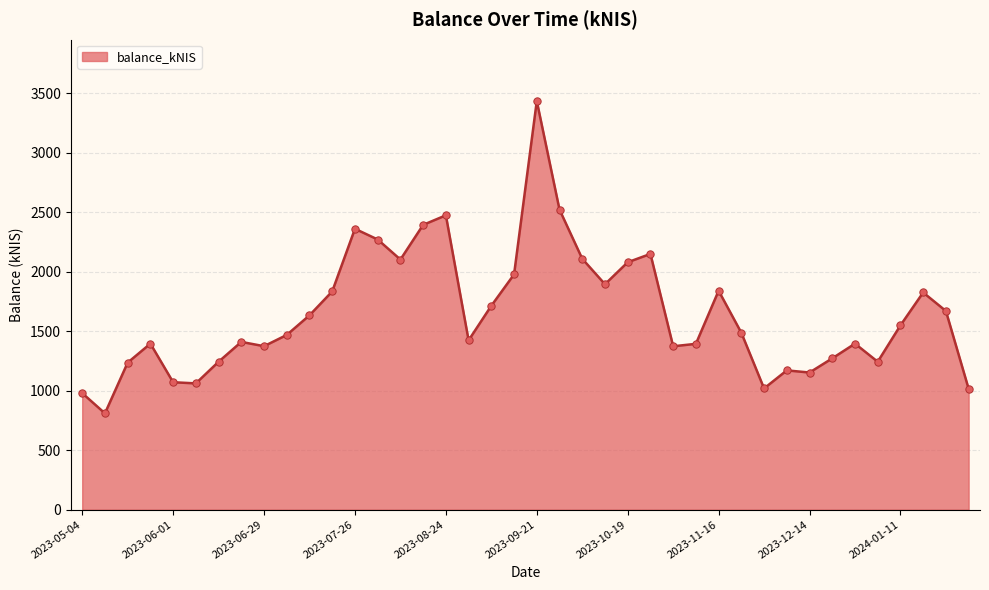

What is the greatest value displayed?

3435.9